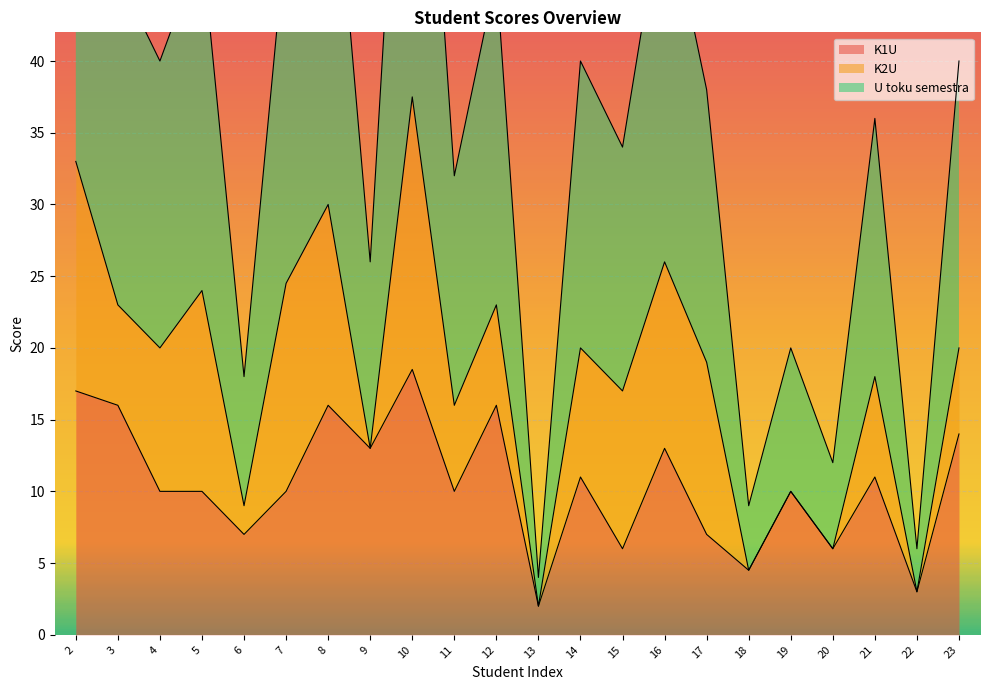

True or false: K1U and U toku semestra intersect in this chart.

False